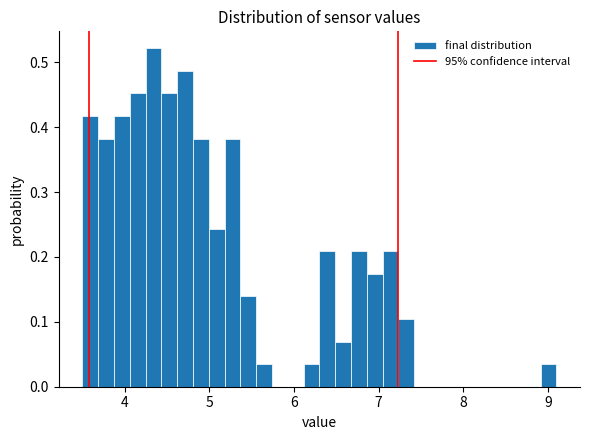

Read against the x-axis, roughly where is the centre of the tallest bar?

4.3